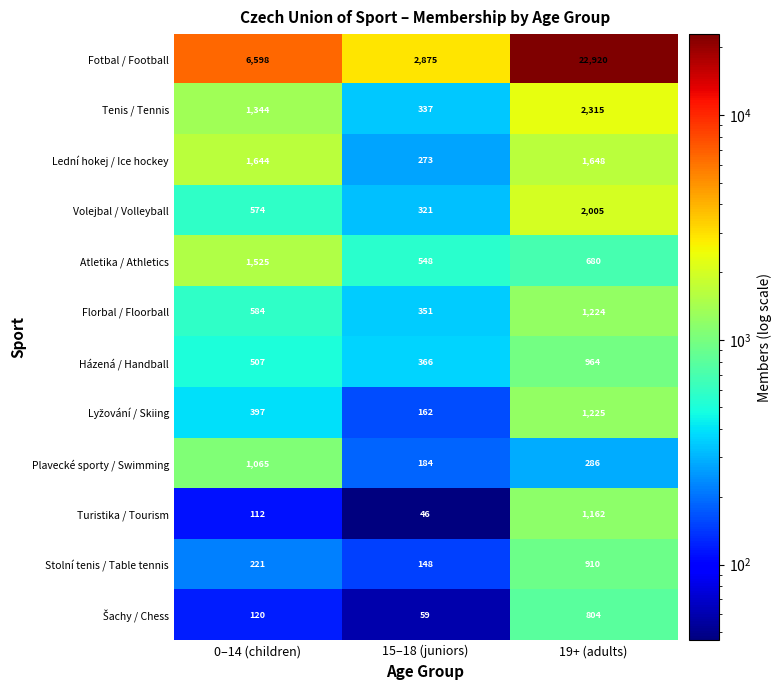

Read the Plavecké sporty / Swimming value at 15–18 (juniors), to the nearest 50.

200